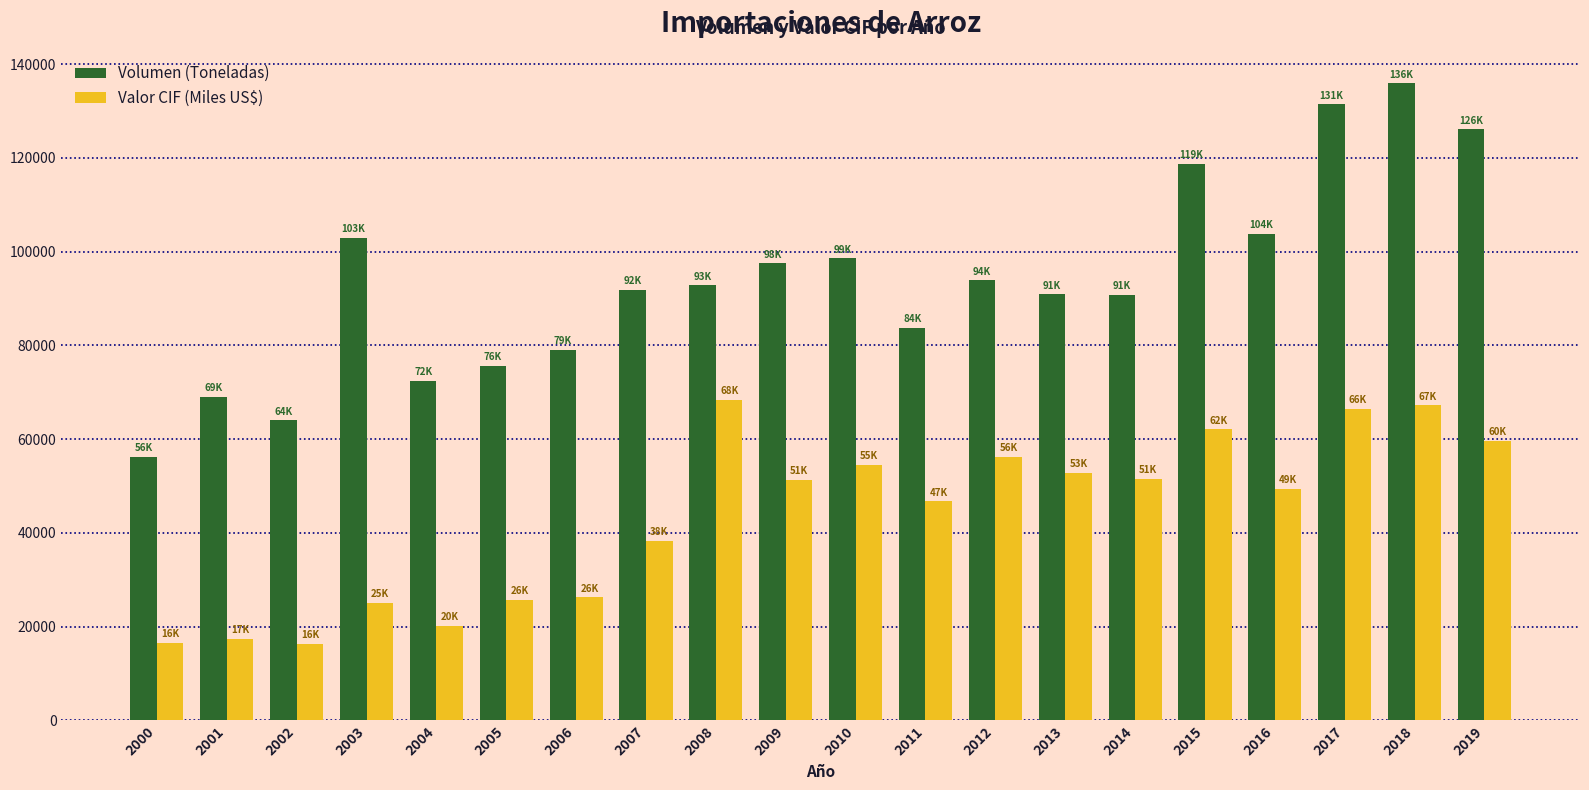

Is it true that Volumen (Toneladas) equals 56145.1 at 2000?

True